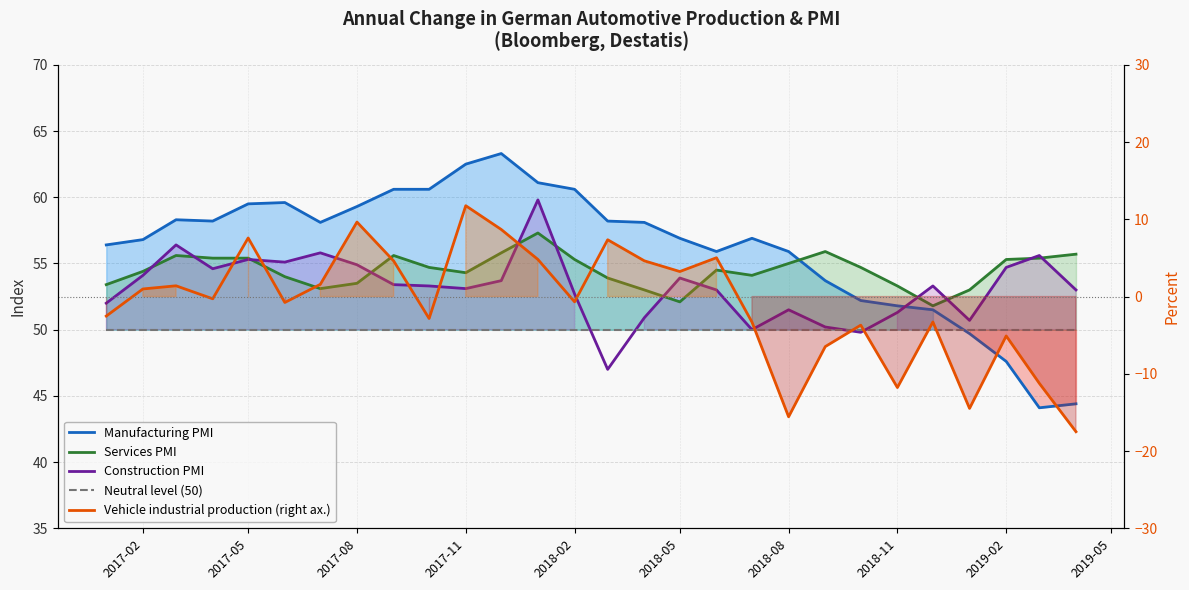

True or false: Construction PMI and Neutral level (50) intersect in this chart.

True